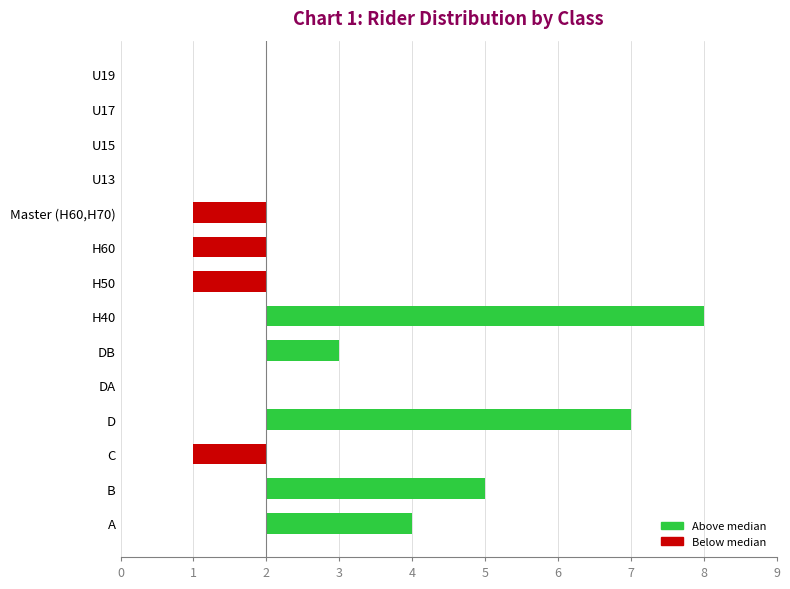

How many values exceed 0?

5